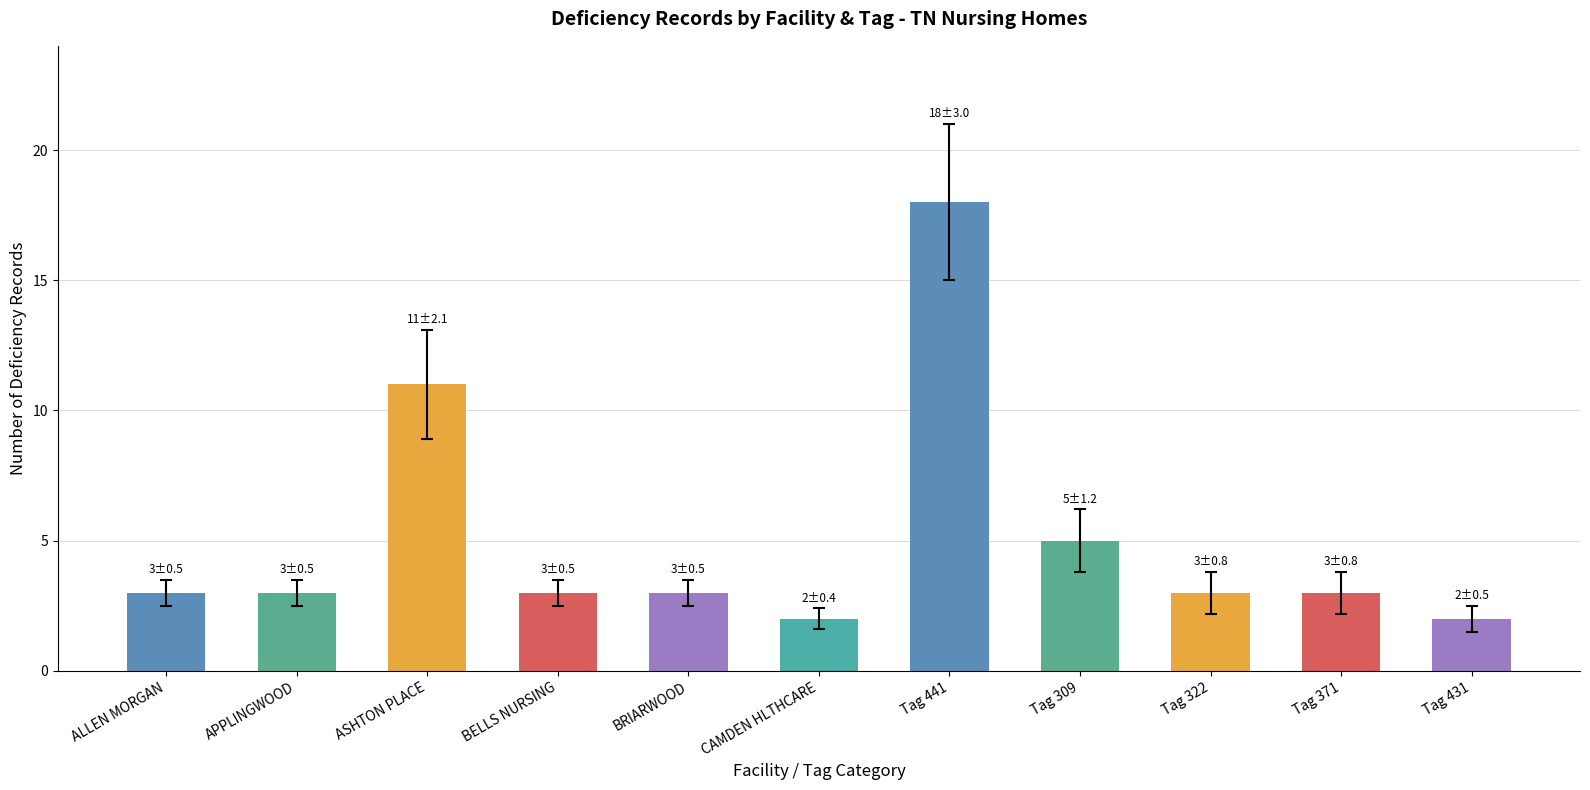

What is the label of the 4th bar from the right?

Tag 309